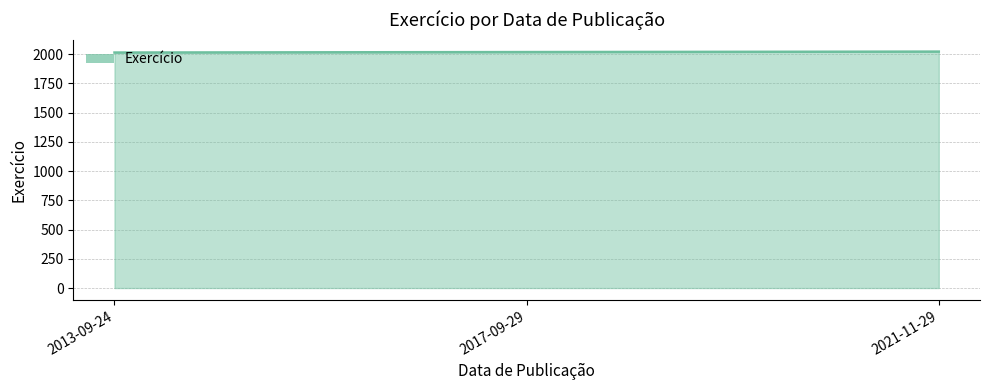

The value at 2013-09-24 is 2014. True or false?

True